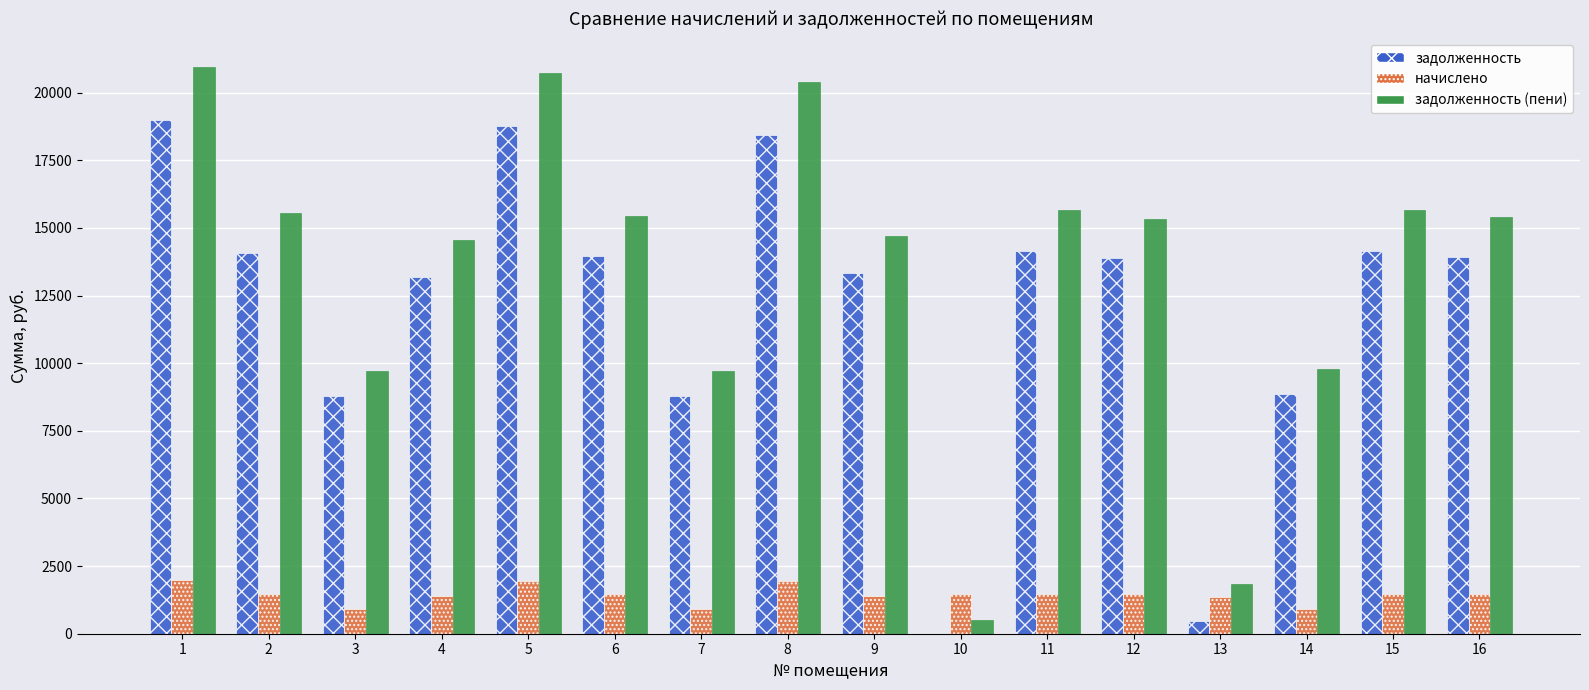

What is the total value across all series at 15?

31292.5